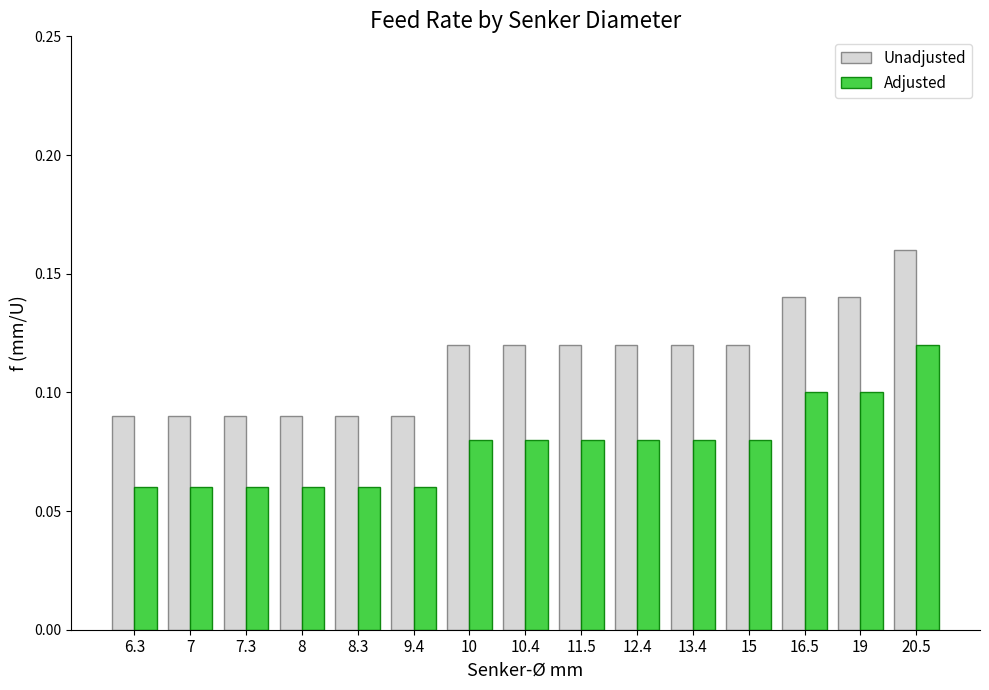

What is the label of the 5th bar from the right?

13.4